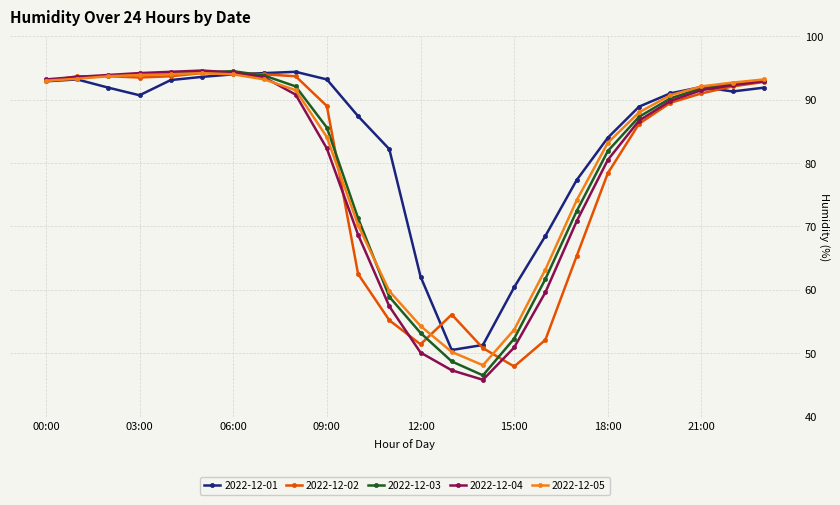

What is the minimum value for 2022-12-01?

50.5